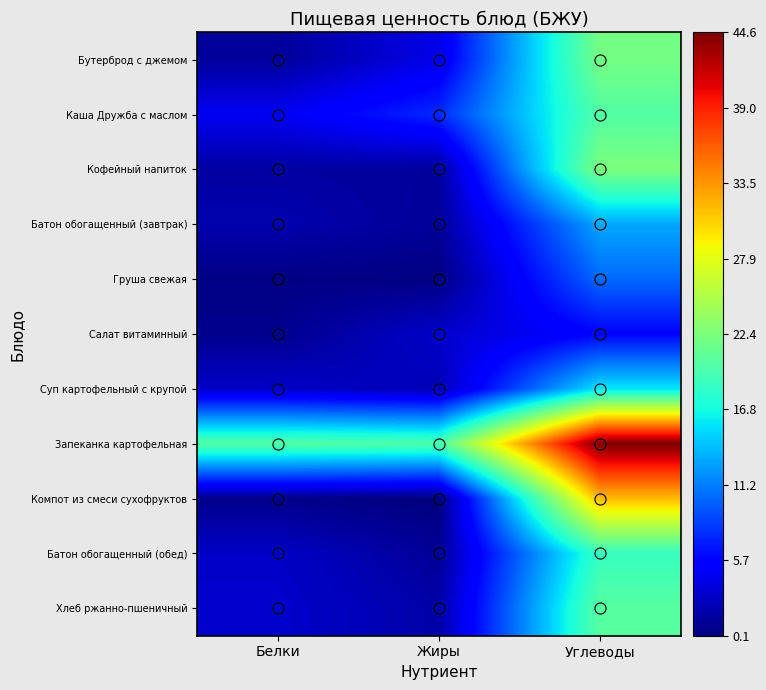

Which series has the widest spread of values?

Компот из смеси сухофруктов